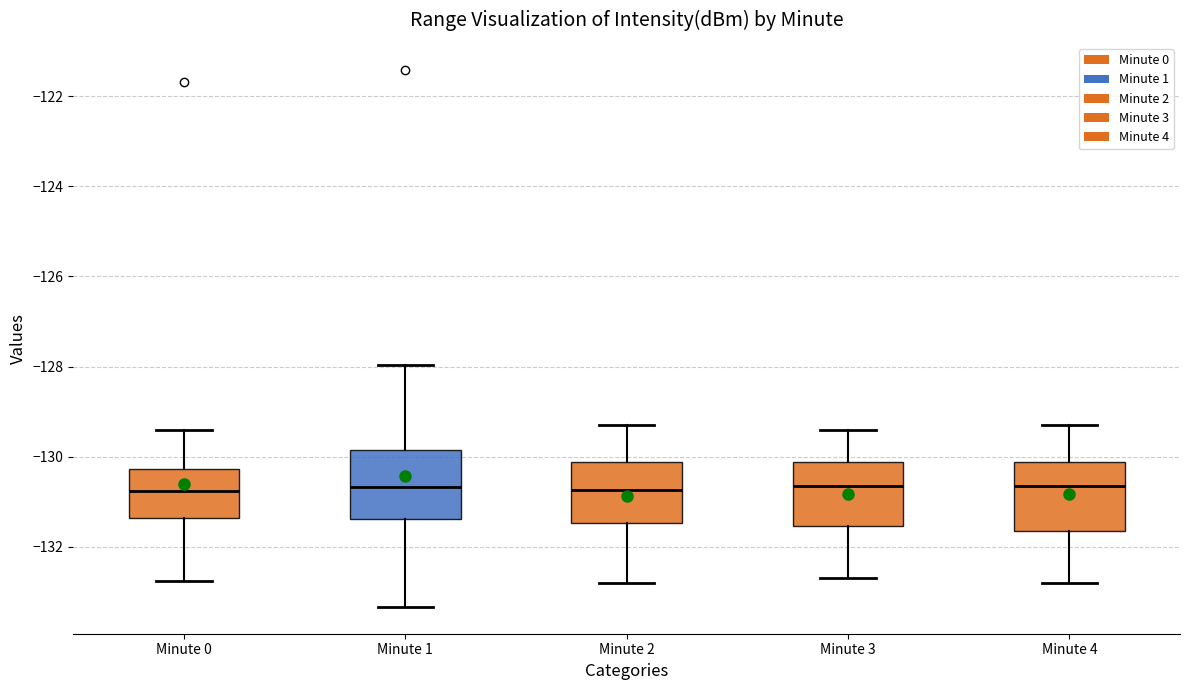

Where is the upper edge of the box for Minute 4 on the y-axis? The values are not printed on the chart, so give them approximately, as read against the axis.

-130.2